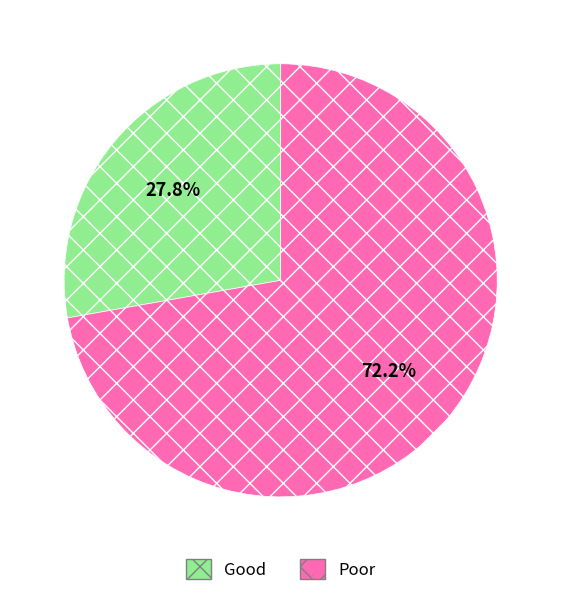

Which has a higher value, Poor or Good?

Poor